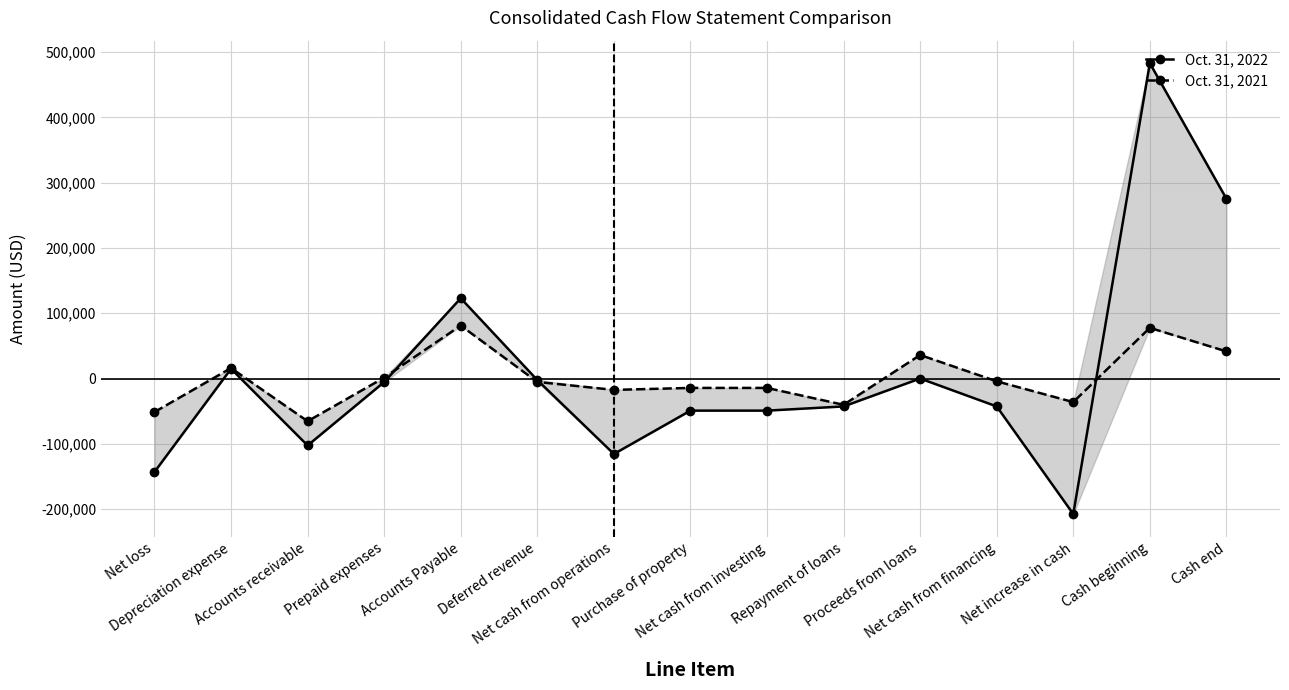

Rank the series by their average value, from highest to lowest.

Oct. 31, 2022, Oct. 31, 2021